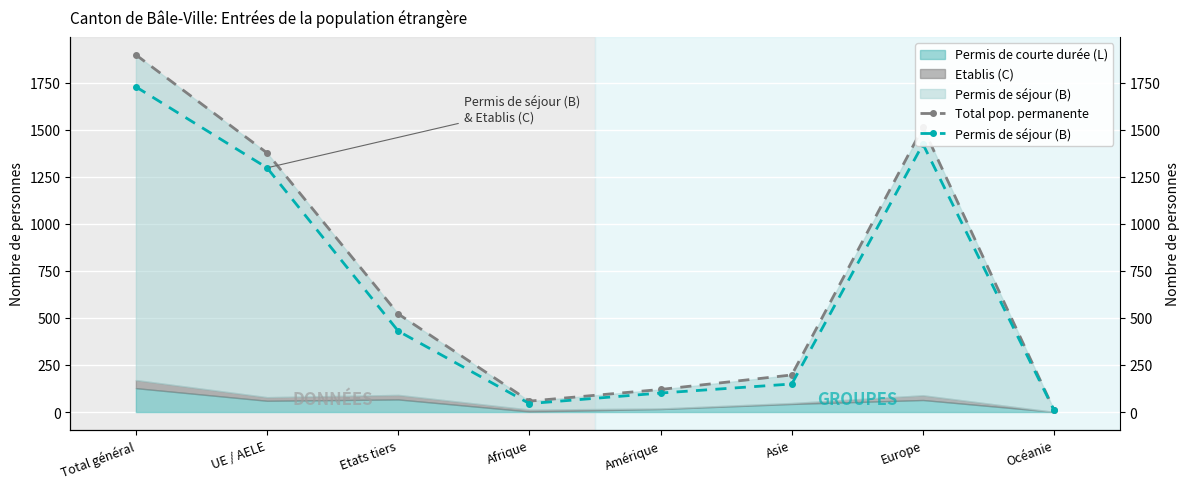

Where is the first local minimum for Total pop. permanente?

Afrique